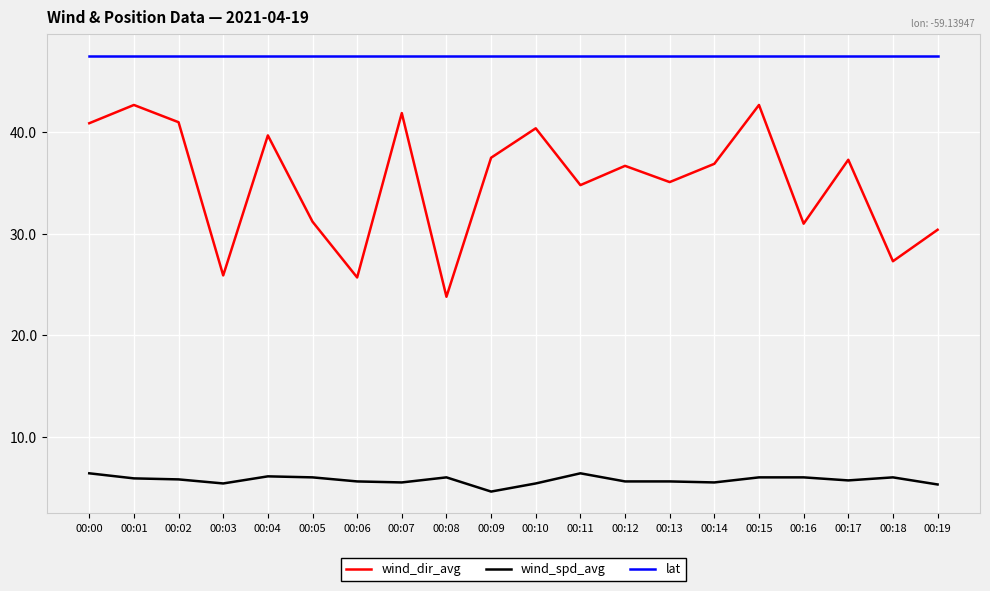

What are all the series names shown in the legend?

wind_dir_avg, wind_spd_avg, lat